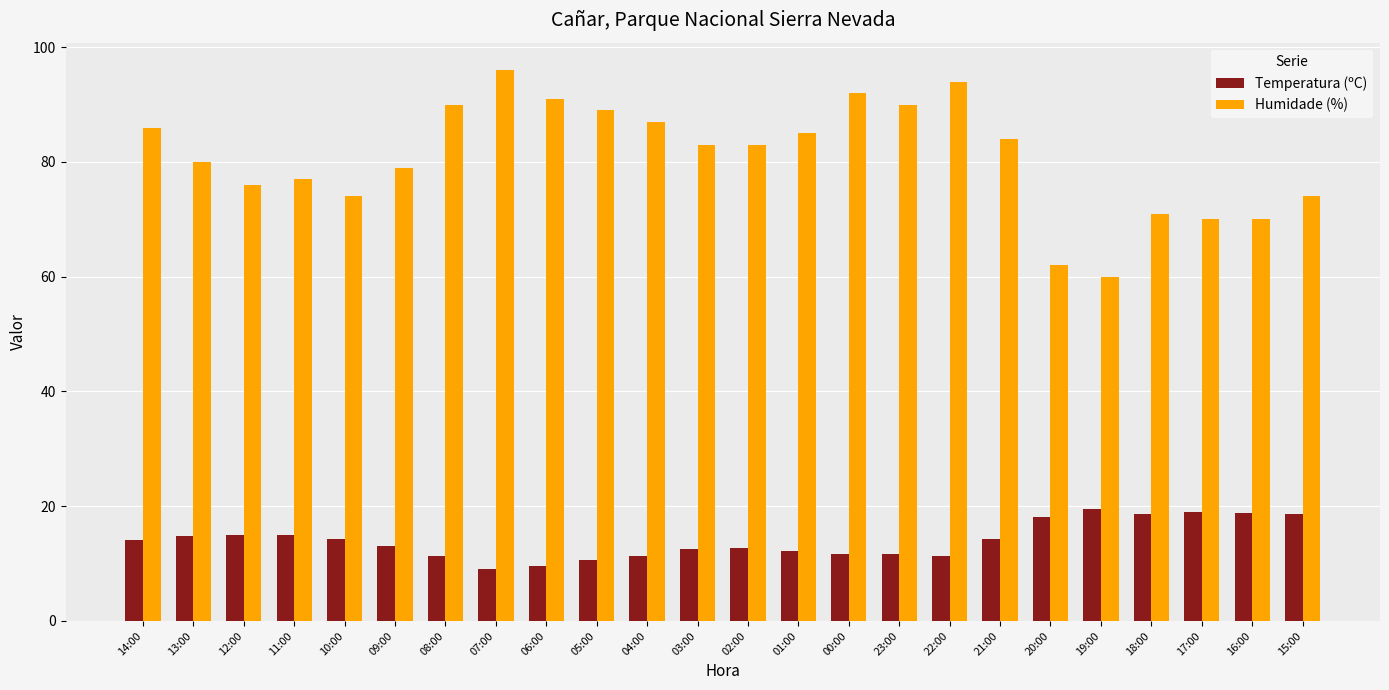

The Temperatura (ºC) series shows 11.6 at 23:00. True or false?

True